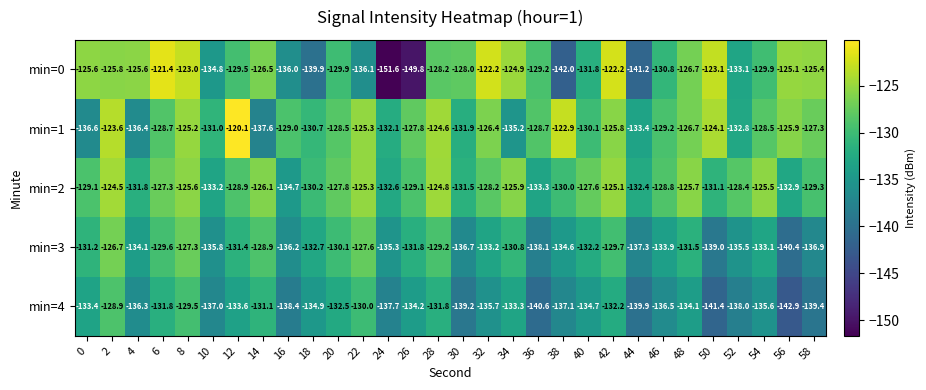

What is the difference between the second highest and second lowest values in the min=4 series?

11.9